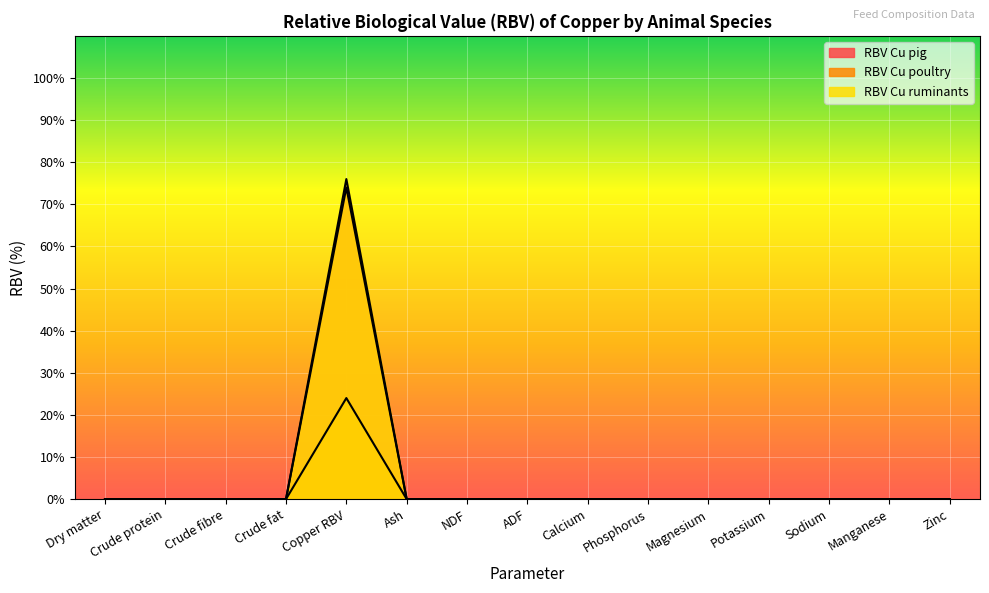

Which series has the largest range (max minus min)?

RBV Cu ruminants